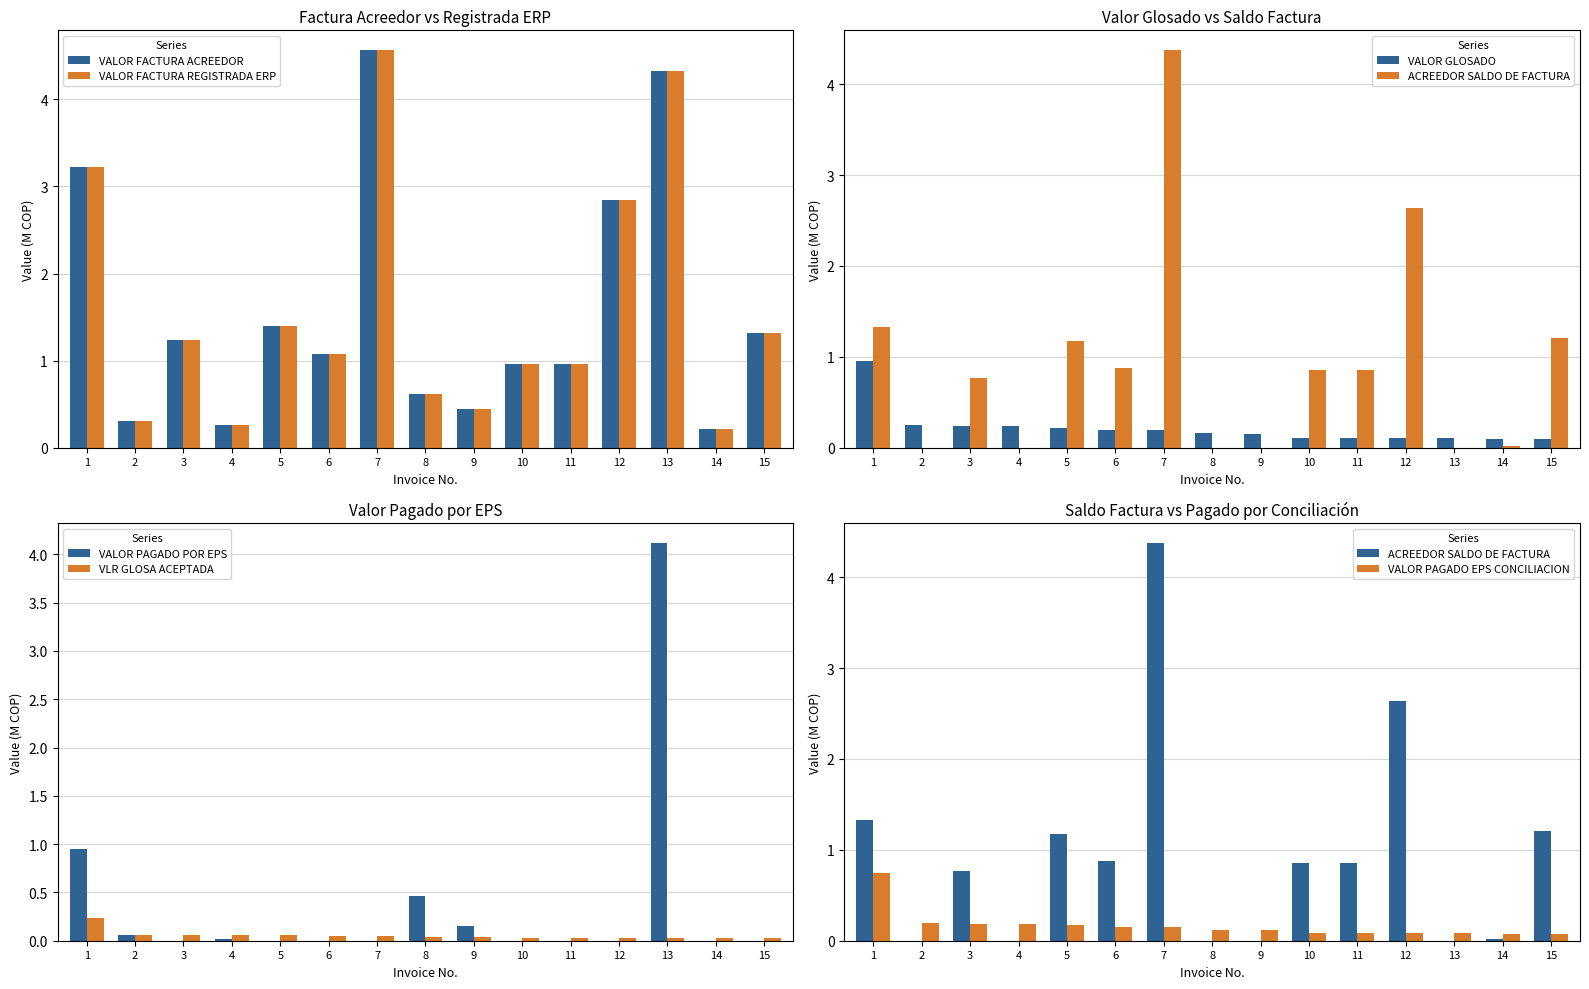

Between 9 and 10, which series saw the biggest shift?

ACREEDOR SALDO DE FACTURA